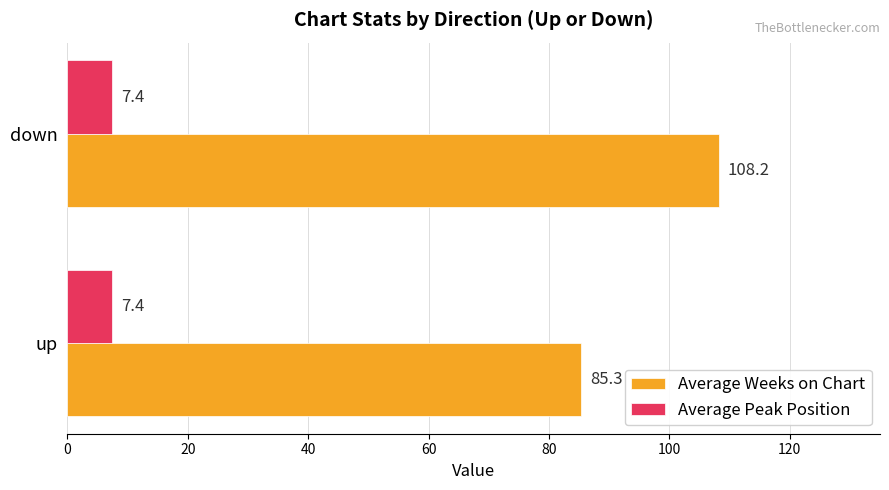

Rank the series by their average value, from lowest to highest.

Average Peak Position, Average Weeks on Chart